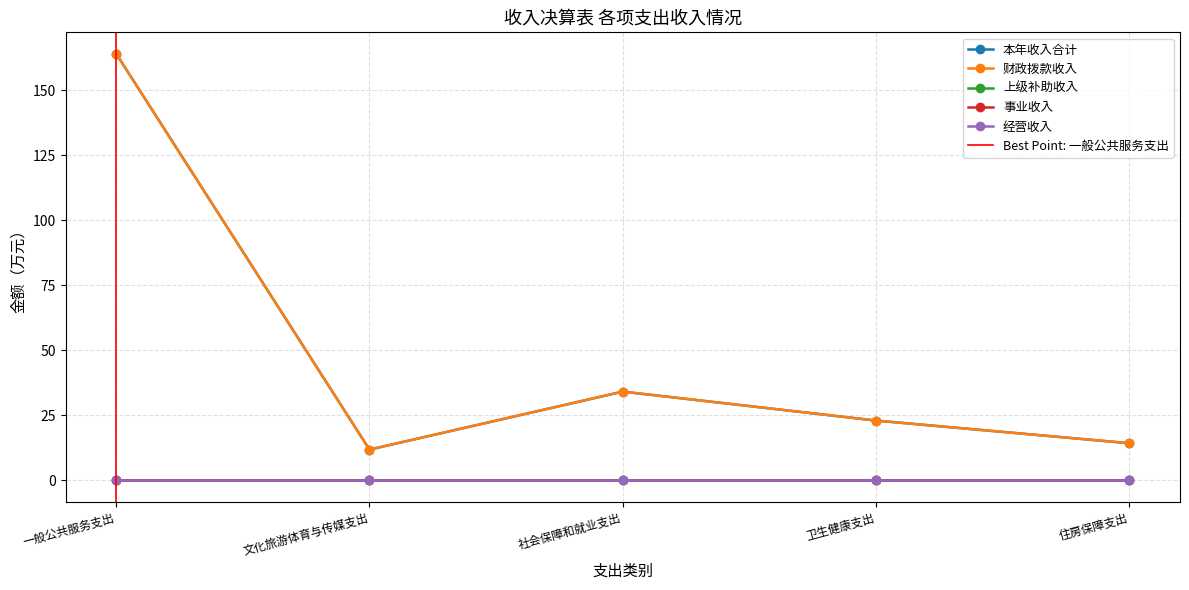

True or false: 财政拨款收入 and 本年收入合计 cross at least once.

False